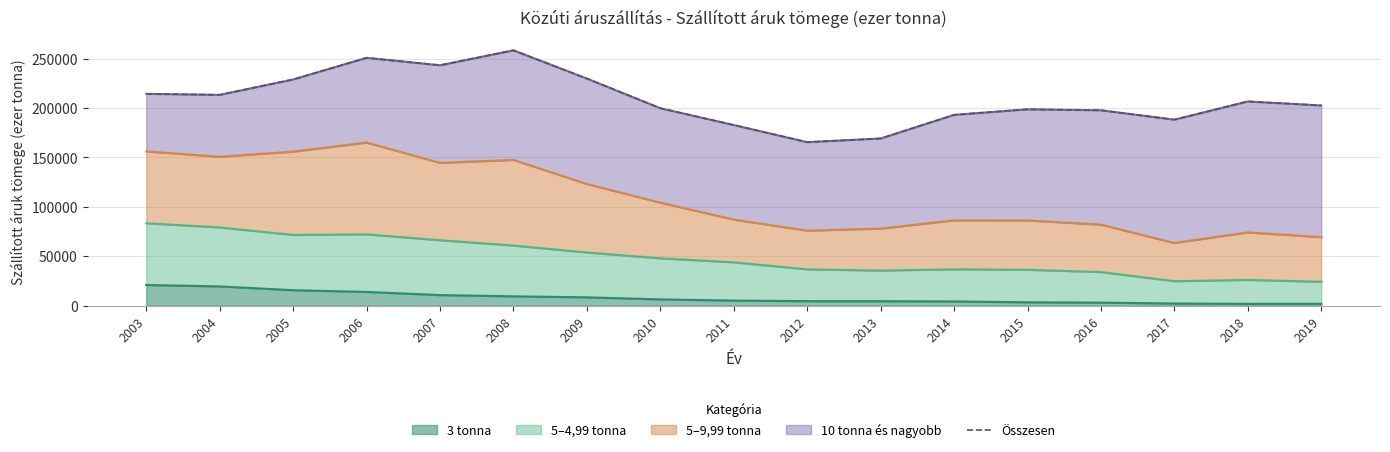

The value at 2011 is 248551.1. True or false?

False